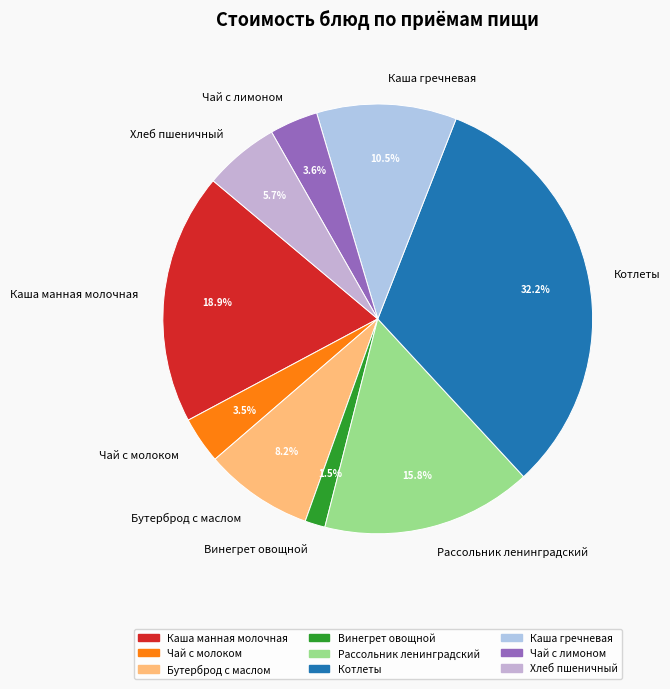

How many slices are in this pie chart?

9